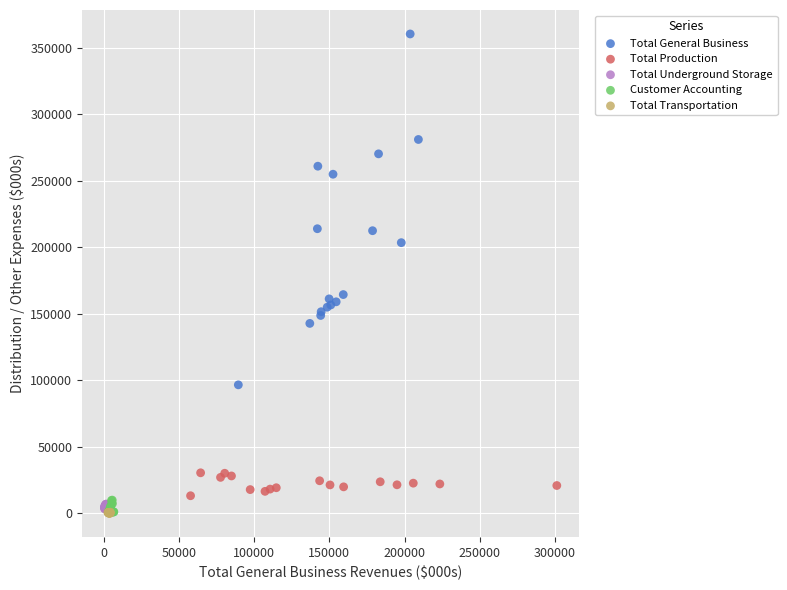

Which series reaches the maximum Y coordinate?

Total General Business